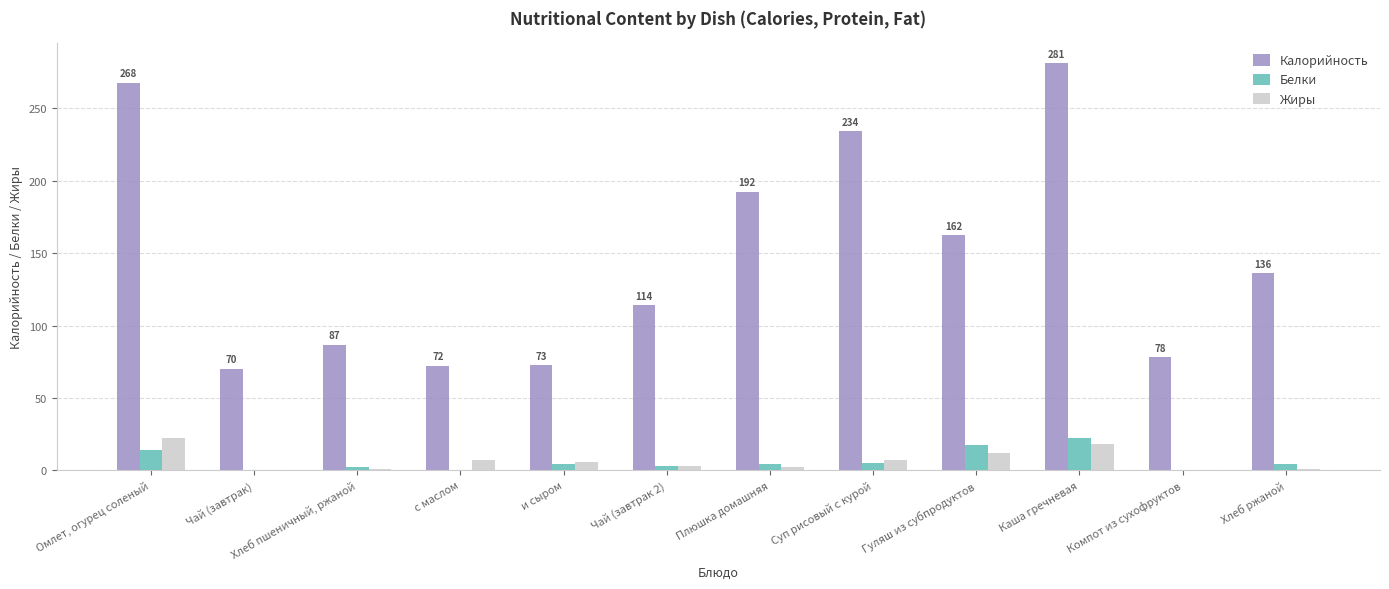

How many groups of bars are there?

12